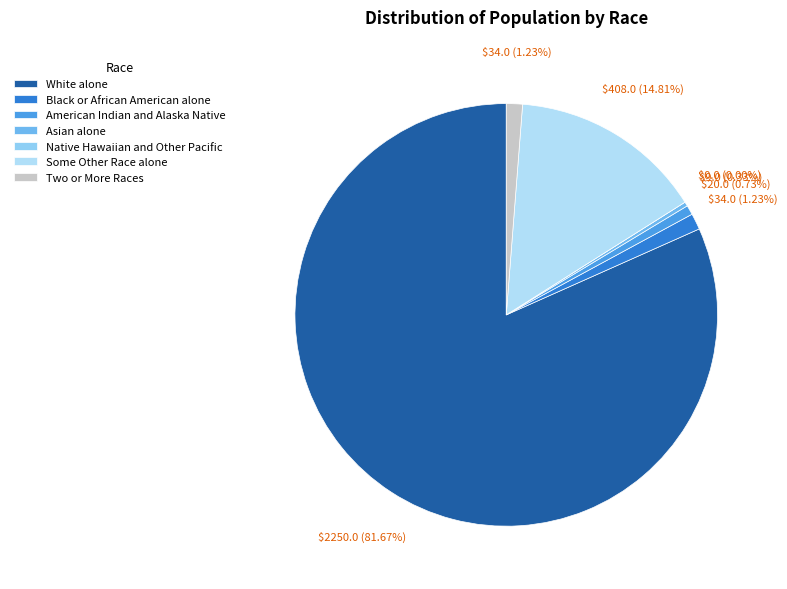

Is there a majority slice in this chart?

Yes